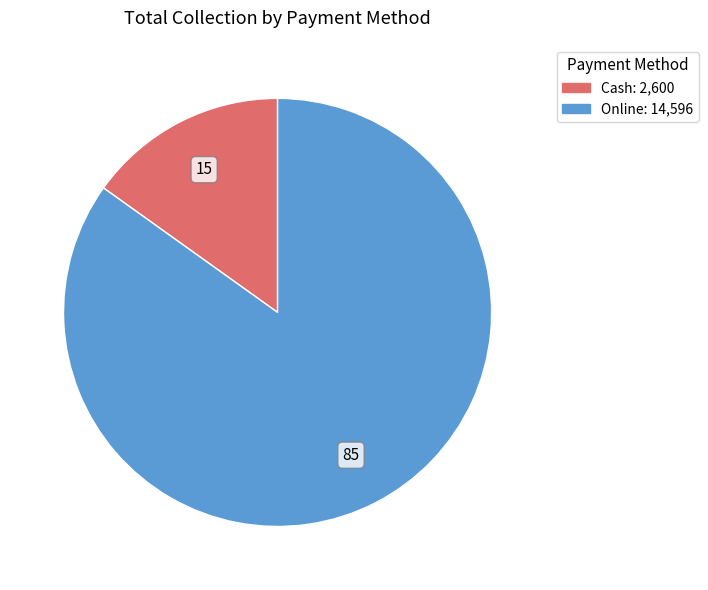

What is the largest slice in the pie chart?

Online